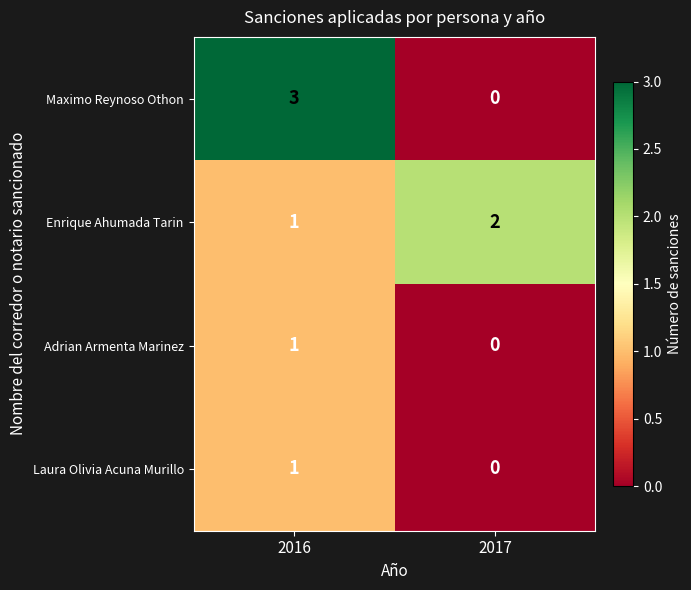

At which category is the sum across all series the highest?

2016